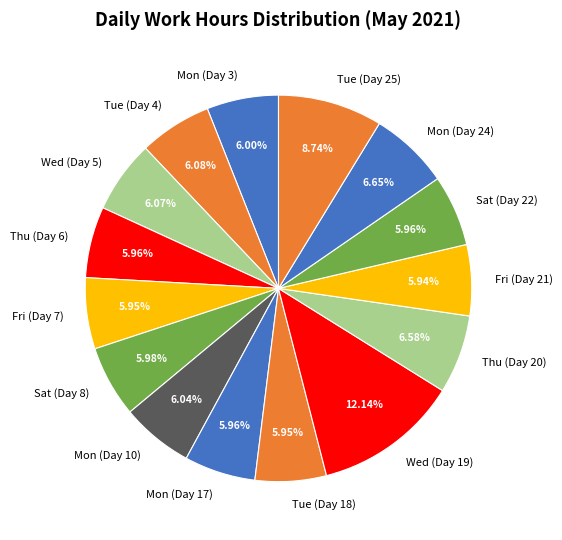

What is the ratio of the value at Wed (Day 5) to the value at Sat (Day 22)?

1.0